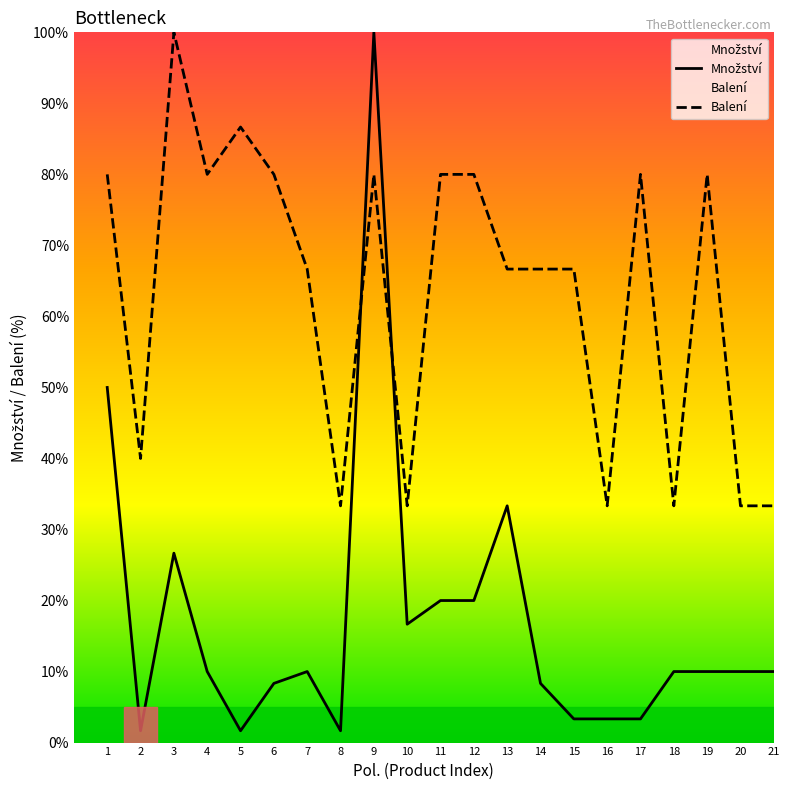

Read the Balení value at 20.

33.3